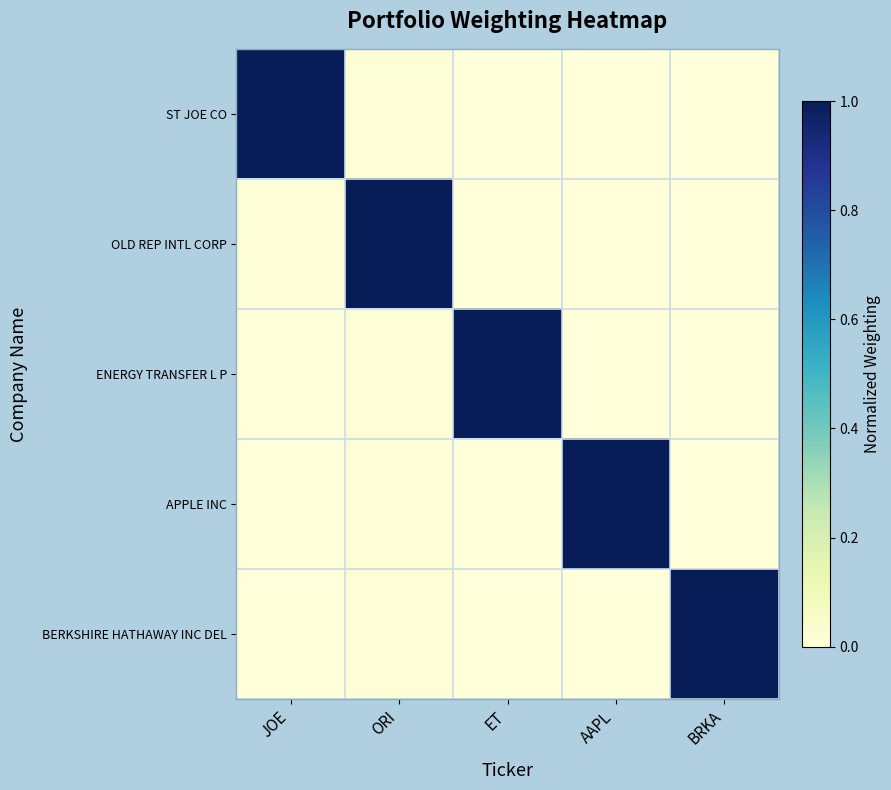

Reading left to right, list all the values displayed in this chart.

ST JOE CO: JOE=1.0	ORI=0.0	ET=0.0	AAPL=0.0	BRKA=0.0
OLD REP INTL CORP: JOE=0.0	ORI=1.0	ET=0.0	AAPL=0.0	BRKA=0.0
ENERGY TRANSFER L P: JOE=0.0	ORI=0.0	ET=1.0	AAPL=0.0	BRKA=0.0
APPLE INC: JOE=0.0	ORI=0.0	ET=0.0	AAPL=1.0	BRKA=0.0
BERKSHIRE HATHAWAY INC DEL: JOE=0.0	ORI=0.0	ET=0.0	AAPL=0.0	BRKA=1.0